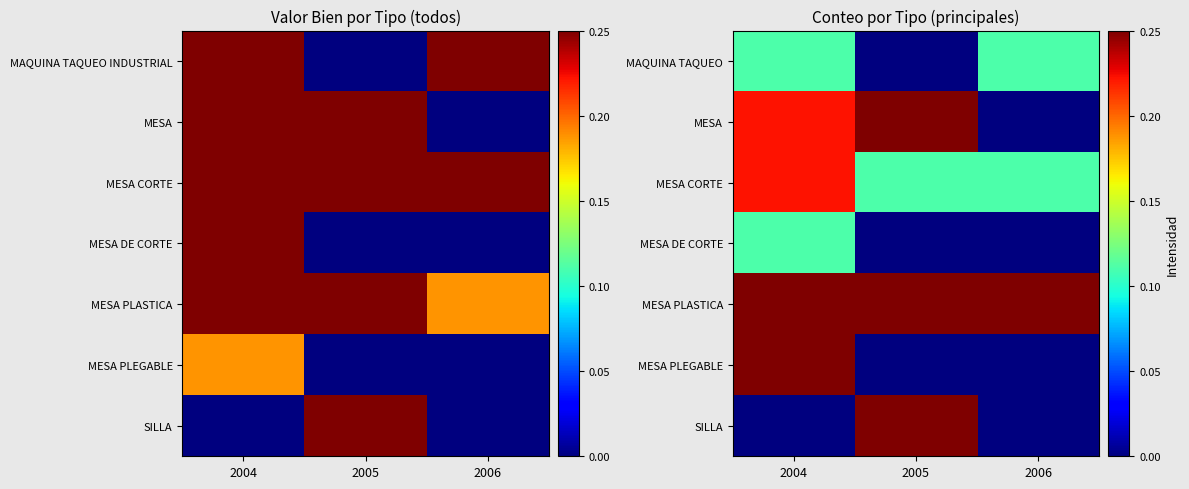

How many values in MESA PLEGABLE are above zero?

1